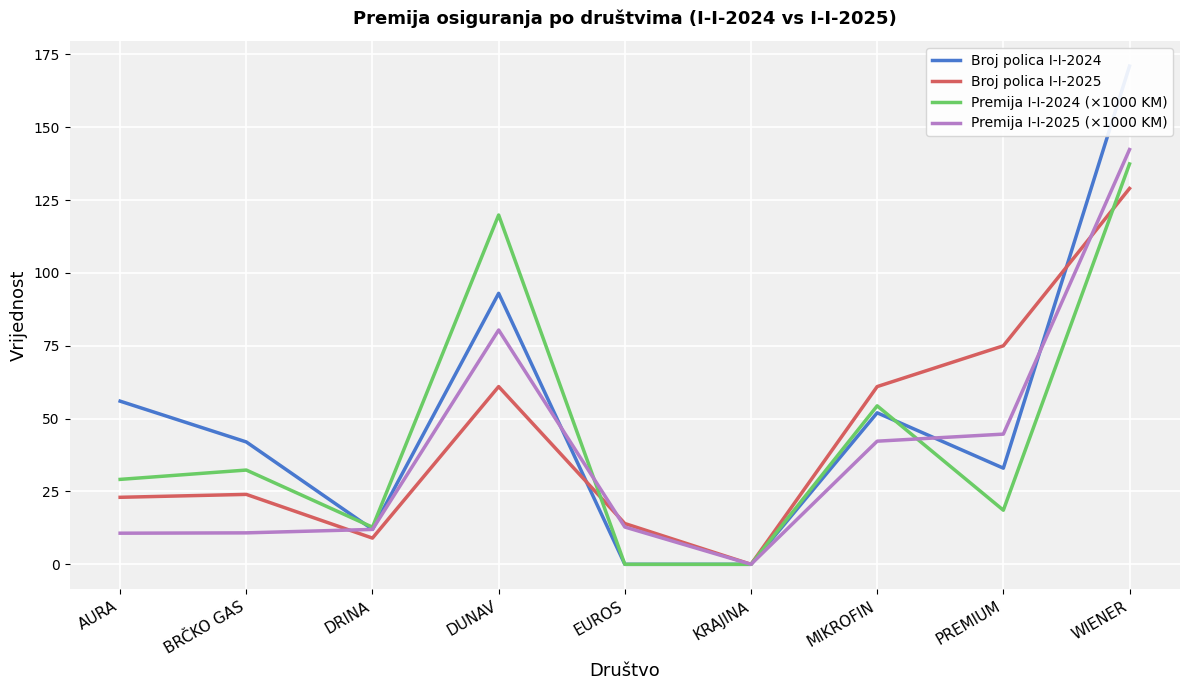

Is the value of Broj polica I-I-2024 at DUNAV greater than the value of Premija I-I-2025 (×1000 KM) at AURA?

Yes